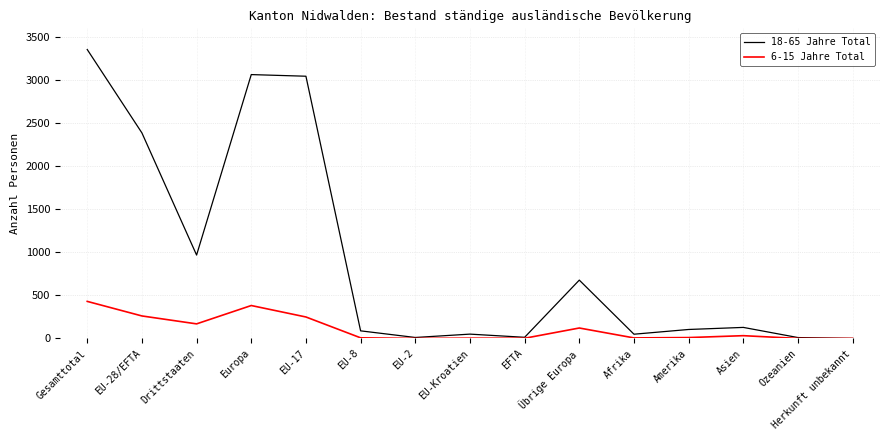

Between Gesamttotal and Herkunft unbekannt, which series saw the biggest shift?

18-65 Jahre Total